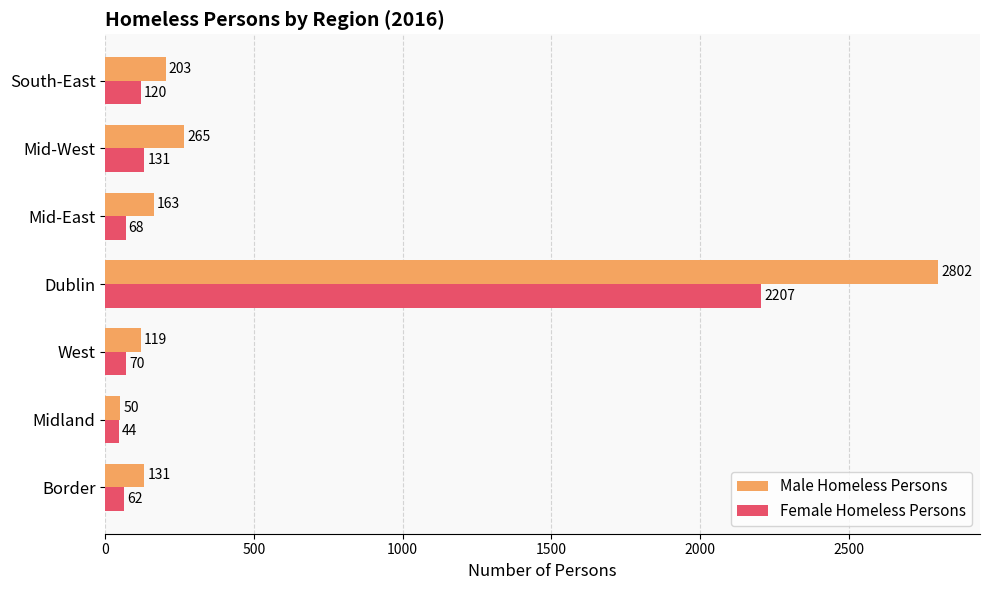

The value of Female Homeless Persons at South-East is 120. True or false?

True